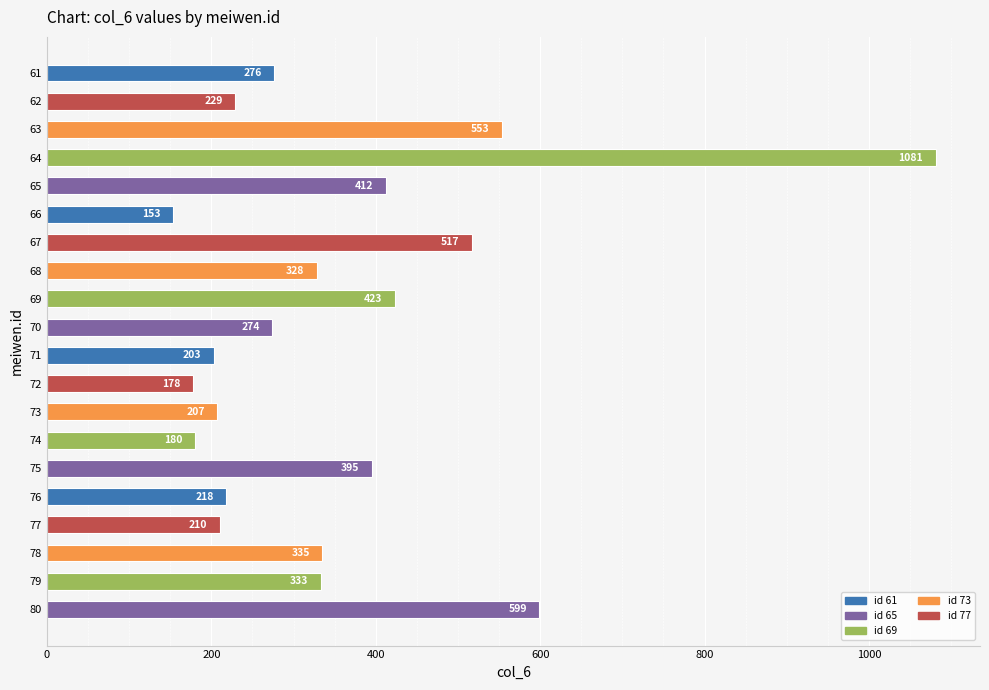

At which label is the value closest to 617?

80